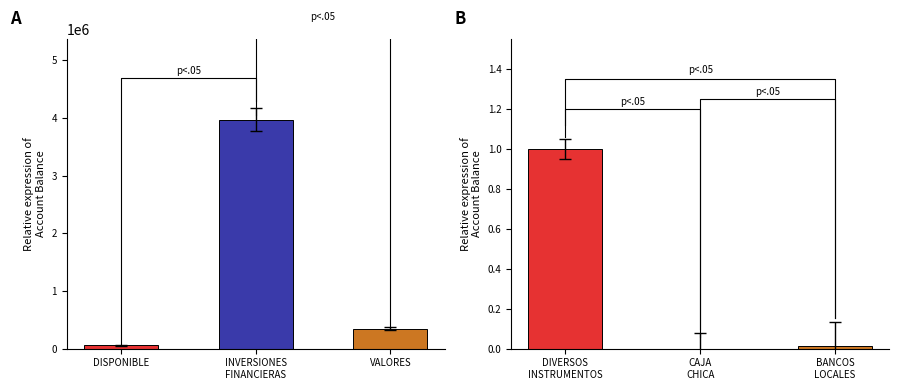

Which has a higher value, INVERSIONES
FINANCIERAS or DISPONIBLE?

INVERSIONES
FINANCIERAS